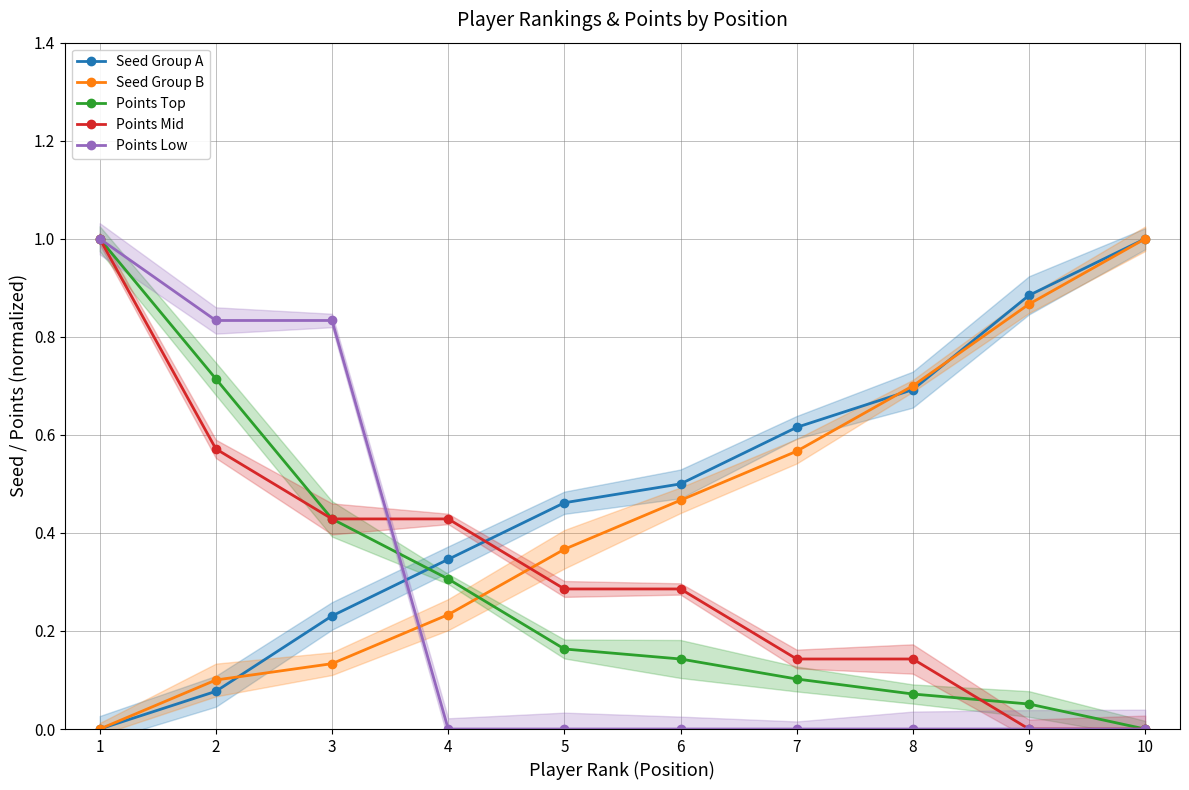

Which label corresponds to the smallest value in the chart?

1